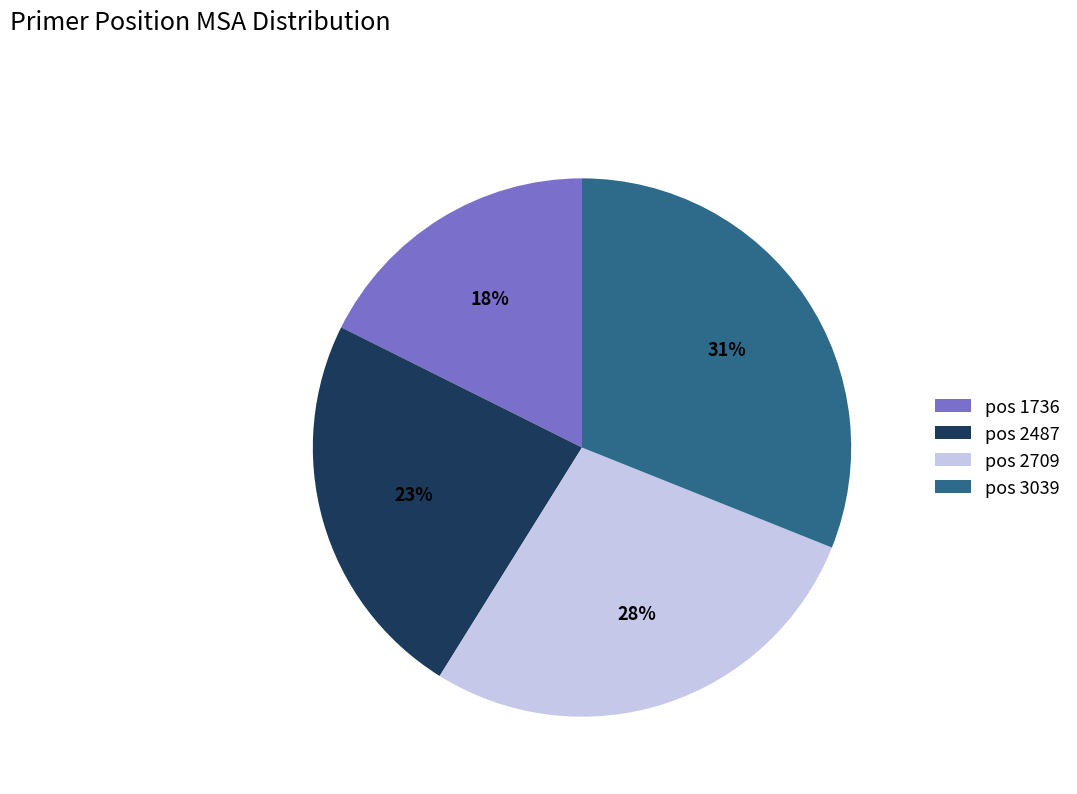

Combined, do pos 2487 and pos 3039 account for over 50%?

Yes